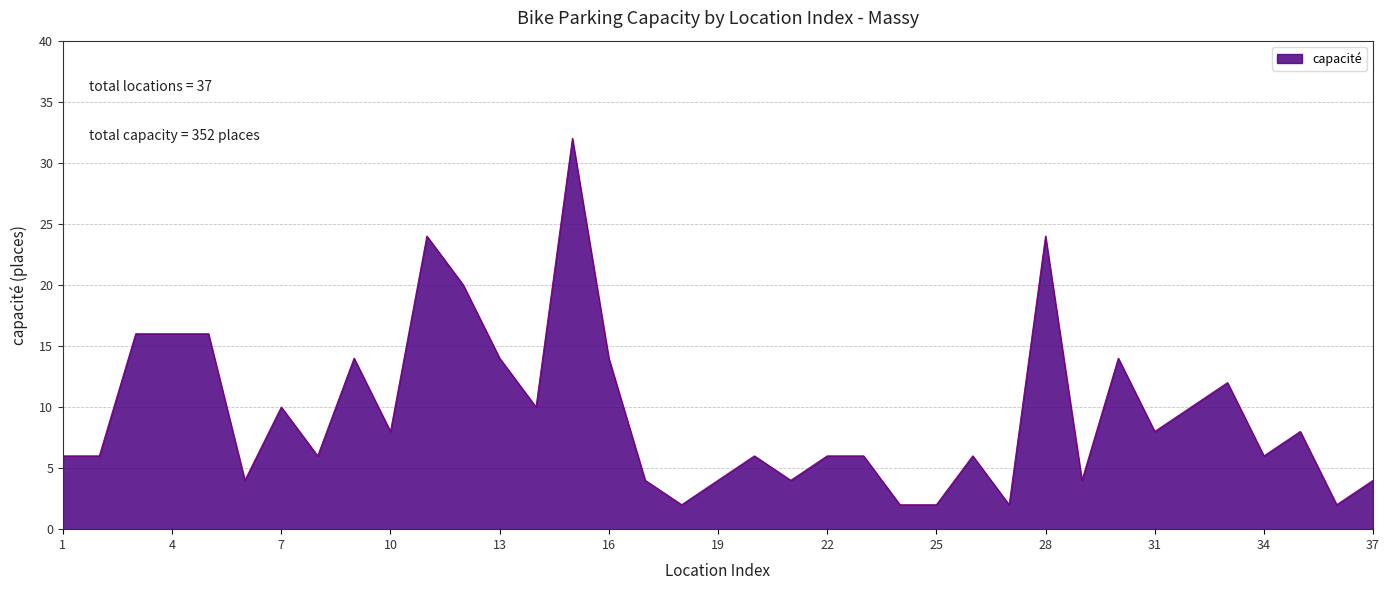

What is the difference between the maximum and minimum values?

30